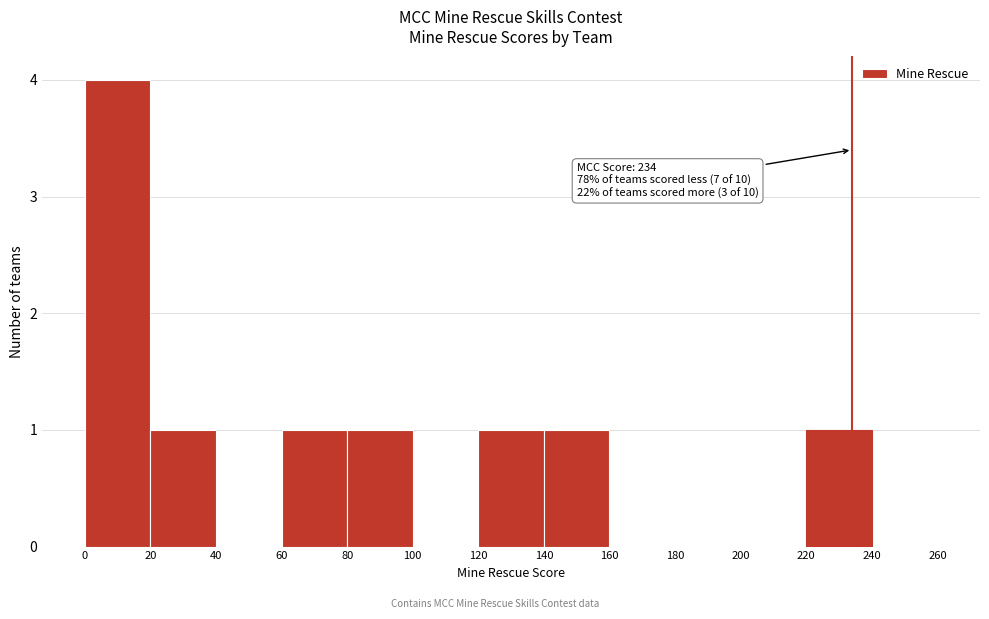

Which range on the x-axis has the tallest bar?

0 to 20